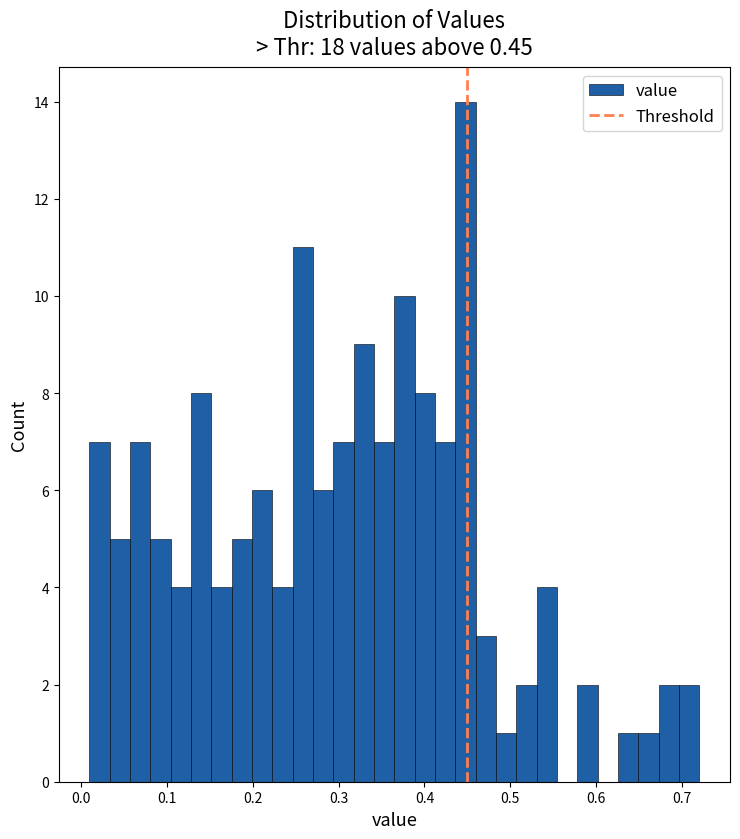

Around what value on the x-axis is the tallest bar? Give the approximate position of its centre, as read against the axis.

0.45